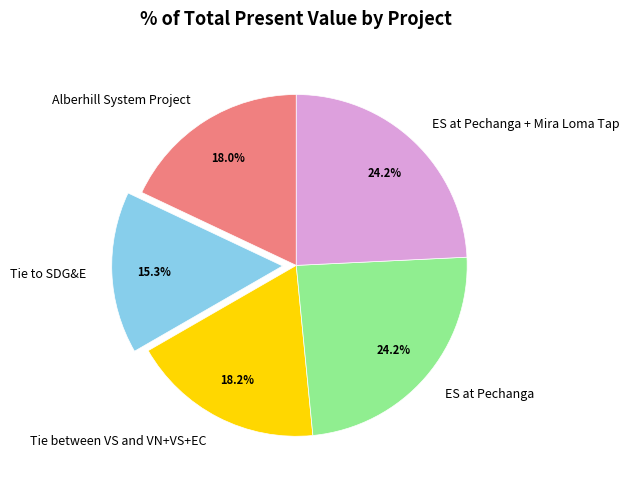

How much of the chart is everything except Tie to SDG&E?

84.7%